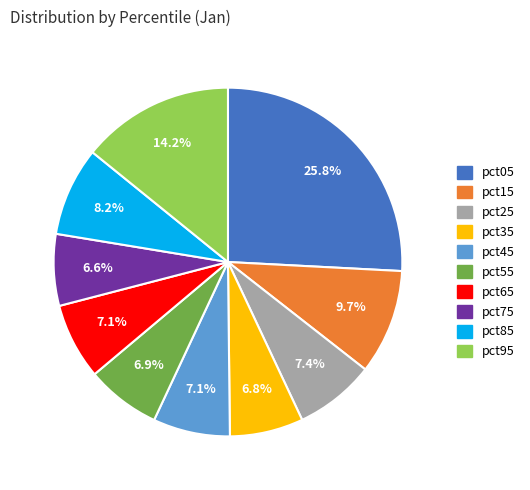

How many slices are in this pie chart?

10